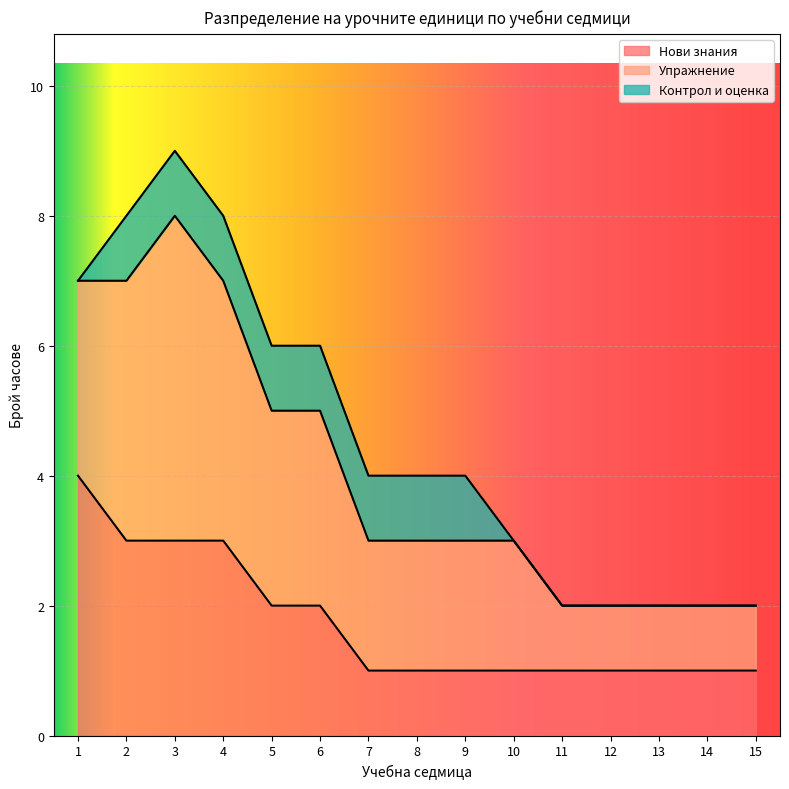

How many data points does each series have?

15